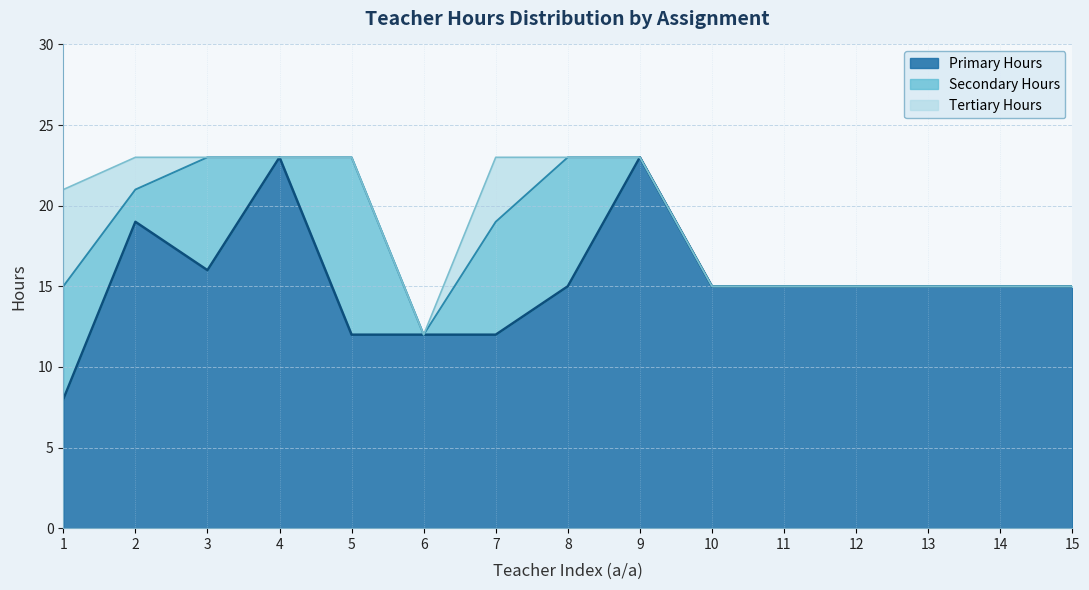

How many data points in Primary Hours are less than 15?

4